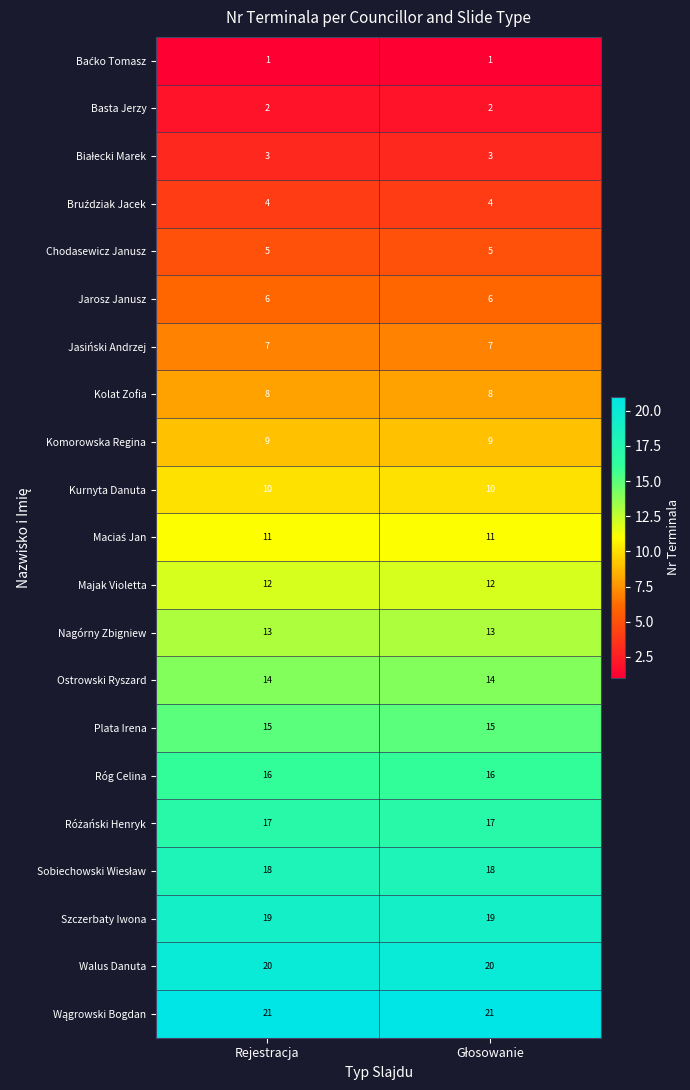

Is the value of Nagórny Zbigniew at Rejestracja greater than the value of Jarosz Janusz at Rejestracja?

Yes